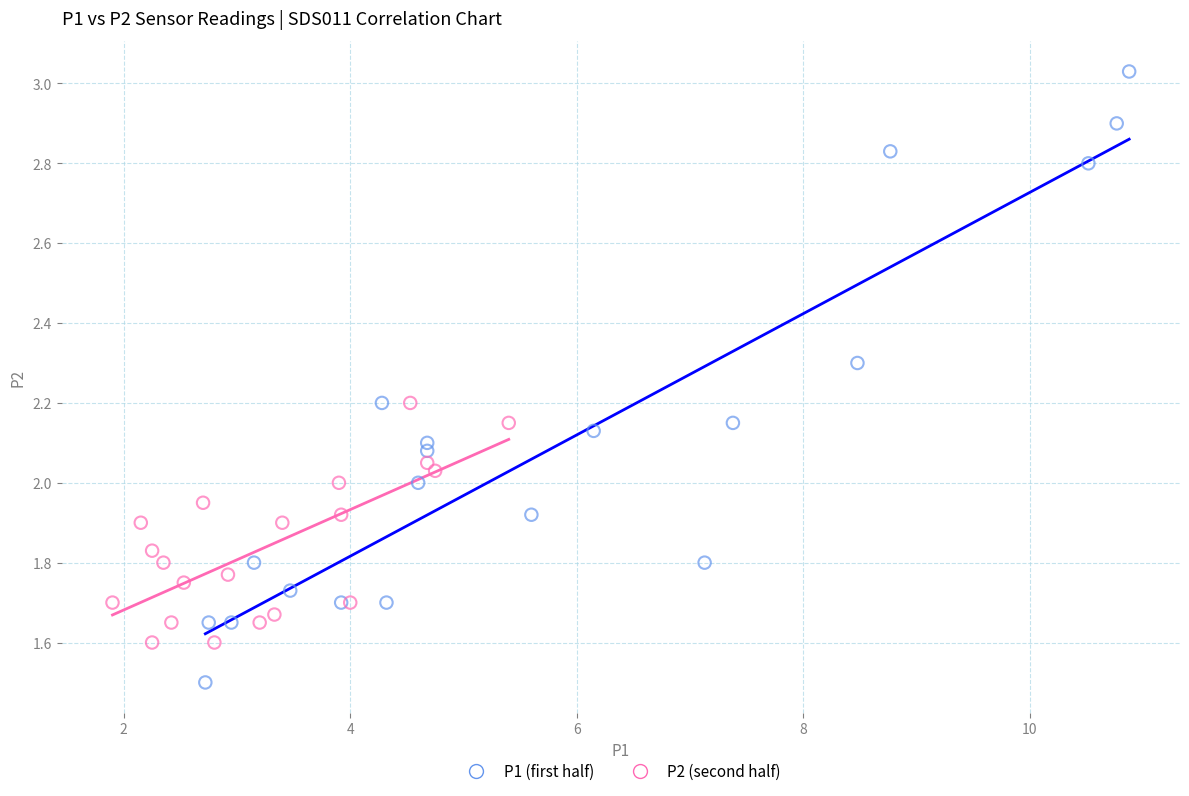

Which series has the widest spread of Y values?

P1 (first half)